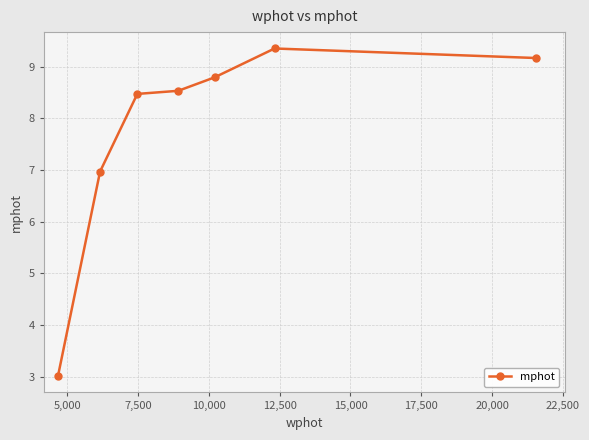

What is the value of the 2nd point from the left?

7.0